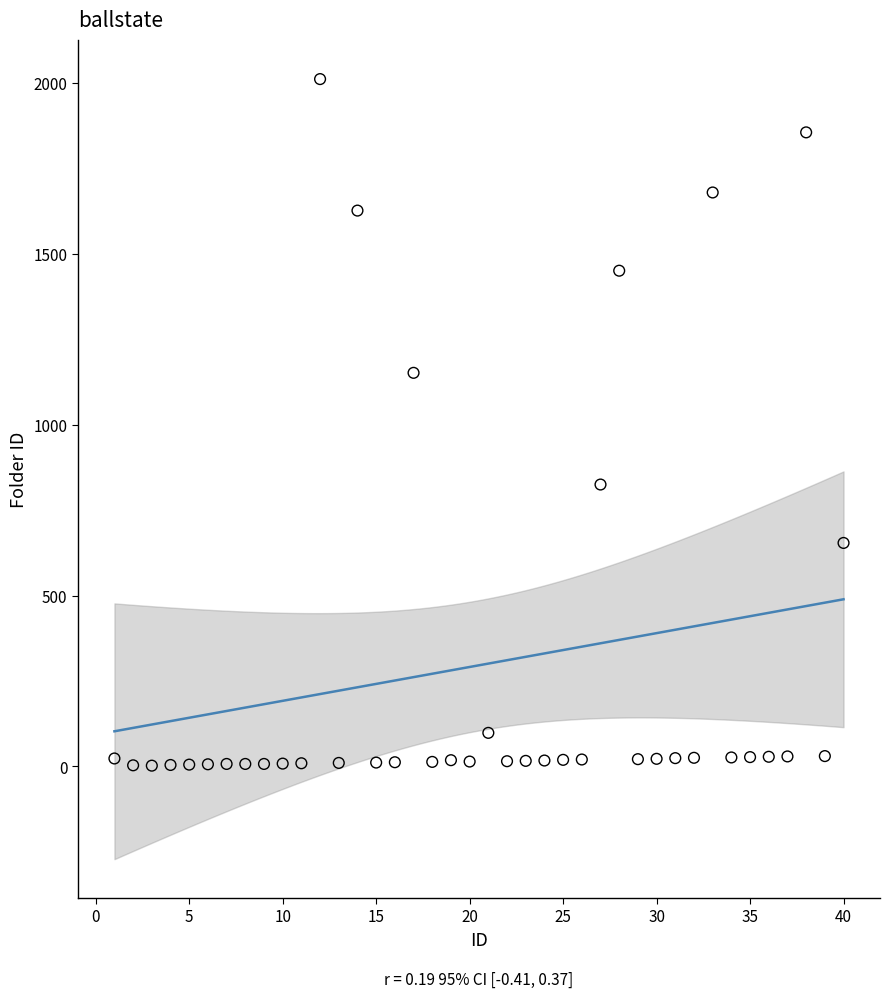

What is the range of Y values (max minus min)?

2010